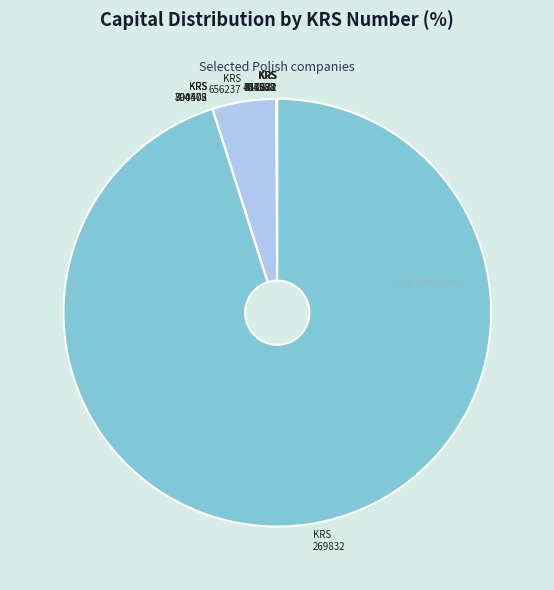

Does KRS 269832 account for over 50% of the chart?

Yes